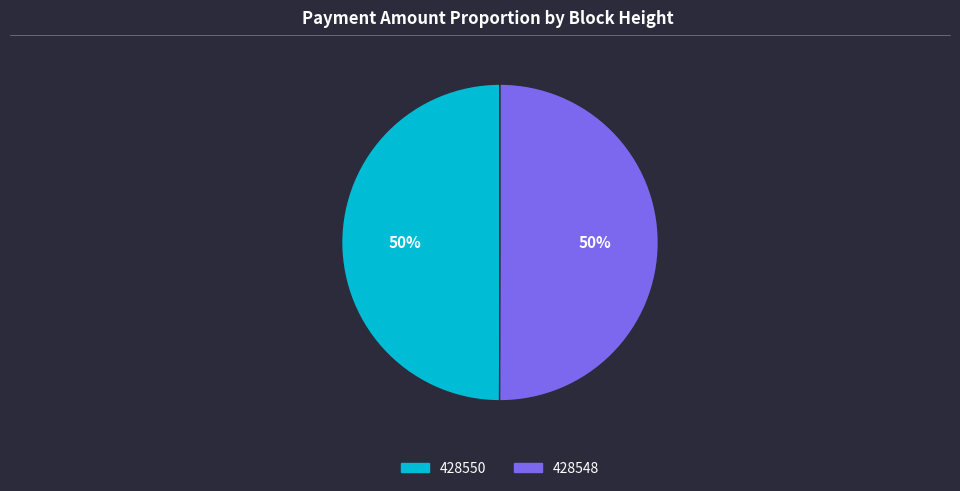

True or false: 428548 accounts for 50% of the total.

True